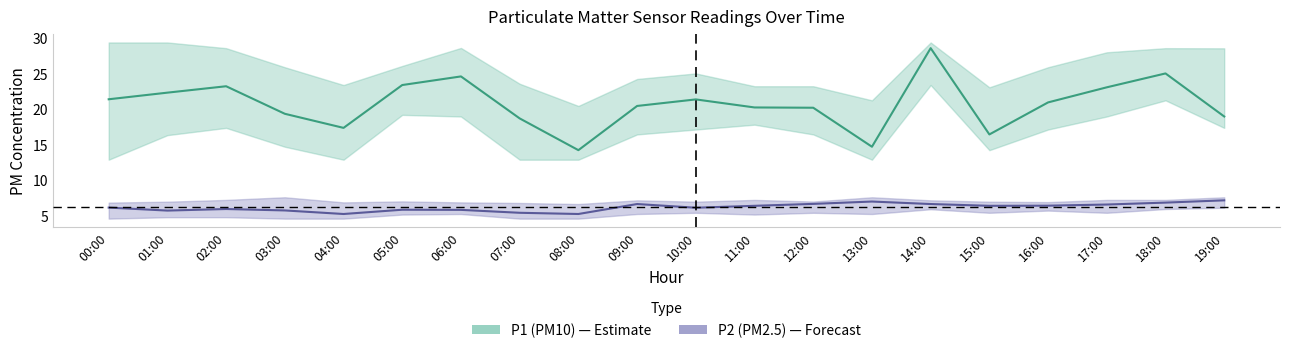

Rank the series by their maximum value, from lowest to highest.

P2_lower, P2, P2_upper, P1_lower, P1, P1_upper